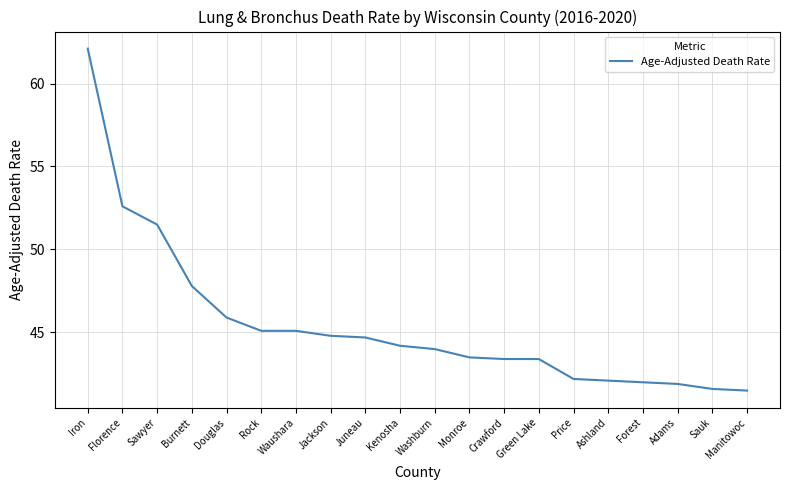

What is the sum of all values?

909.4